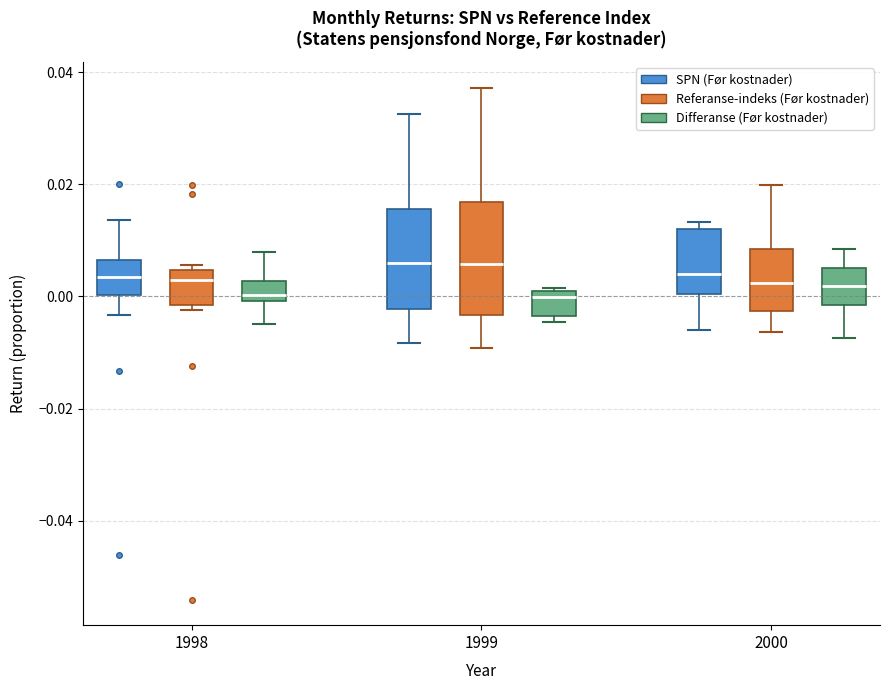

Where does the lower whisker of the box for 1999 (SPN (Før kostnader)) end on the y-axis? The values are not printed on the chart, so give them approximately, as read against the axis.

-0.008